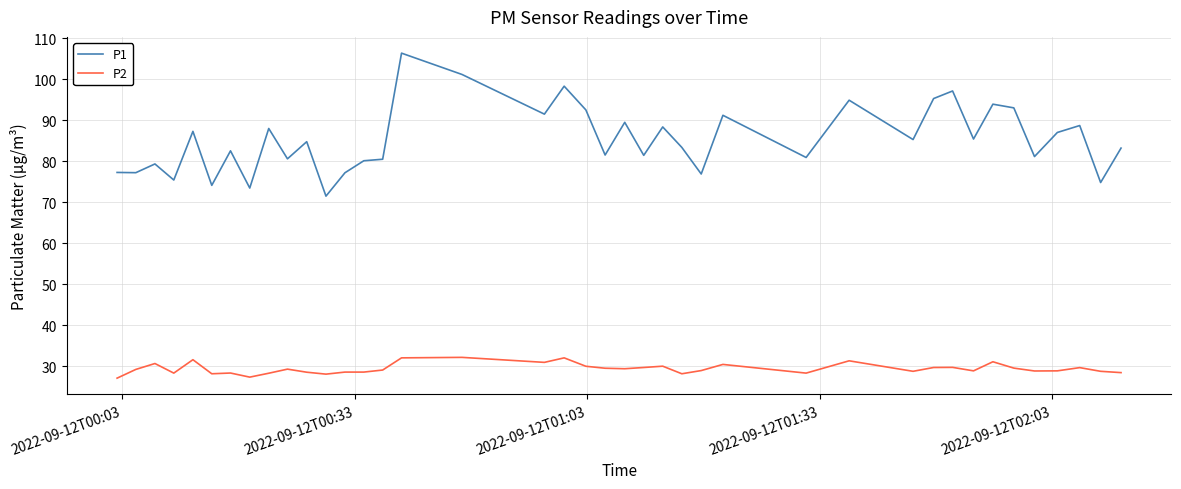

Rank the series by their average value, from lowest to highest.

P2, P1